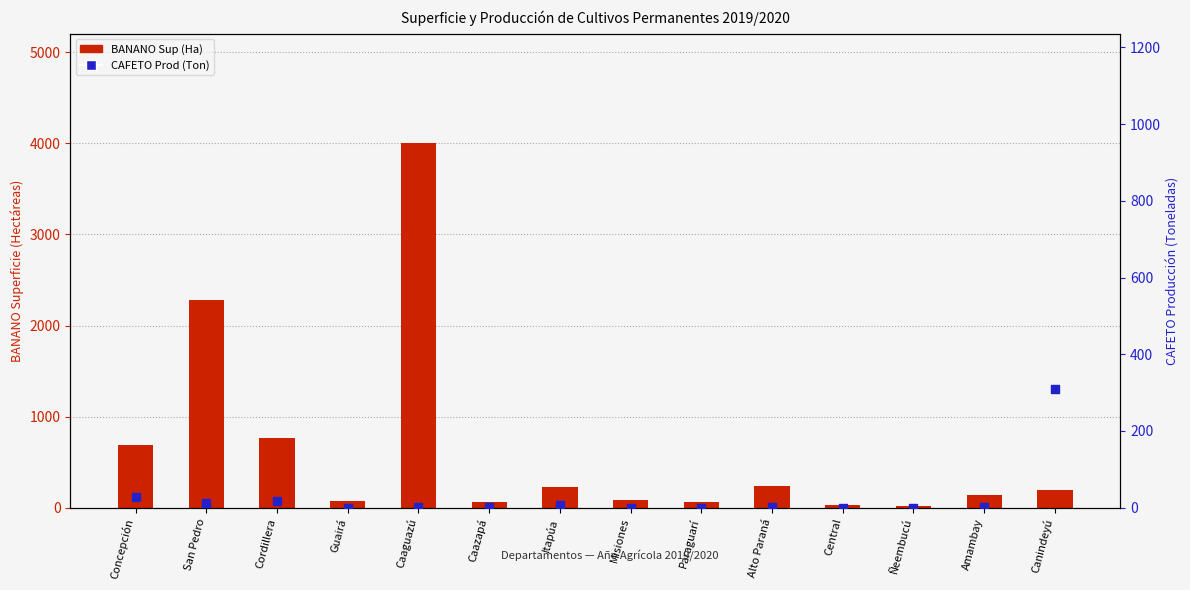

Which series has the largest Y range (max minus min)?

BANANO Sup (Ha)